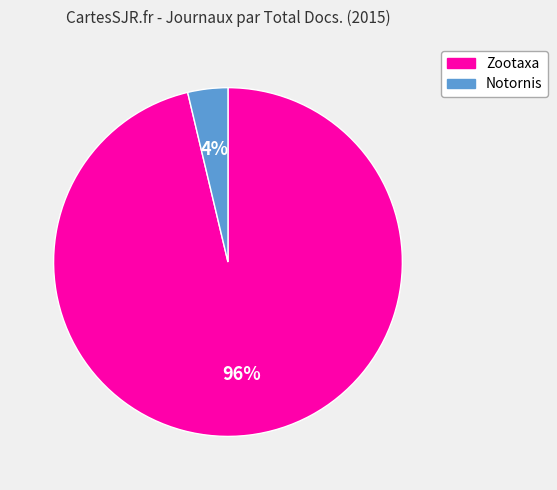

Count the number of slices in the pie.

2